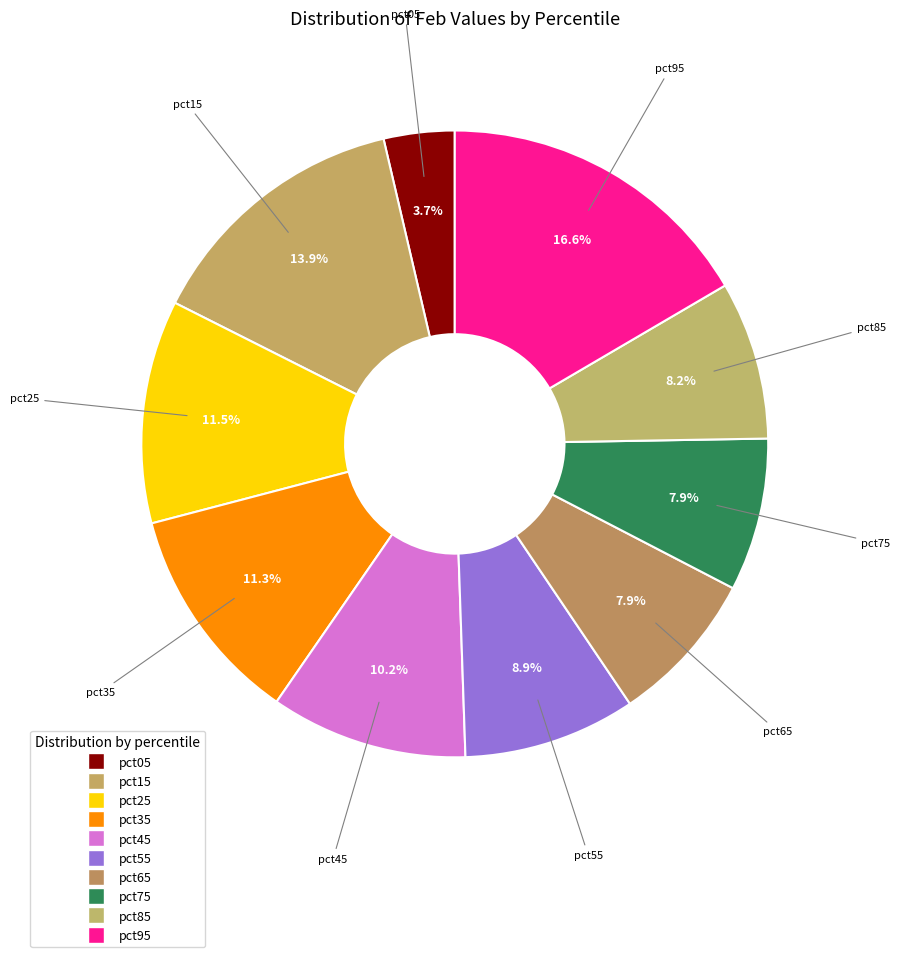

To the nearest percent, what is the combined percentage of pct05 and pct85?

12%